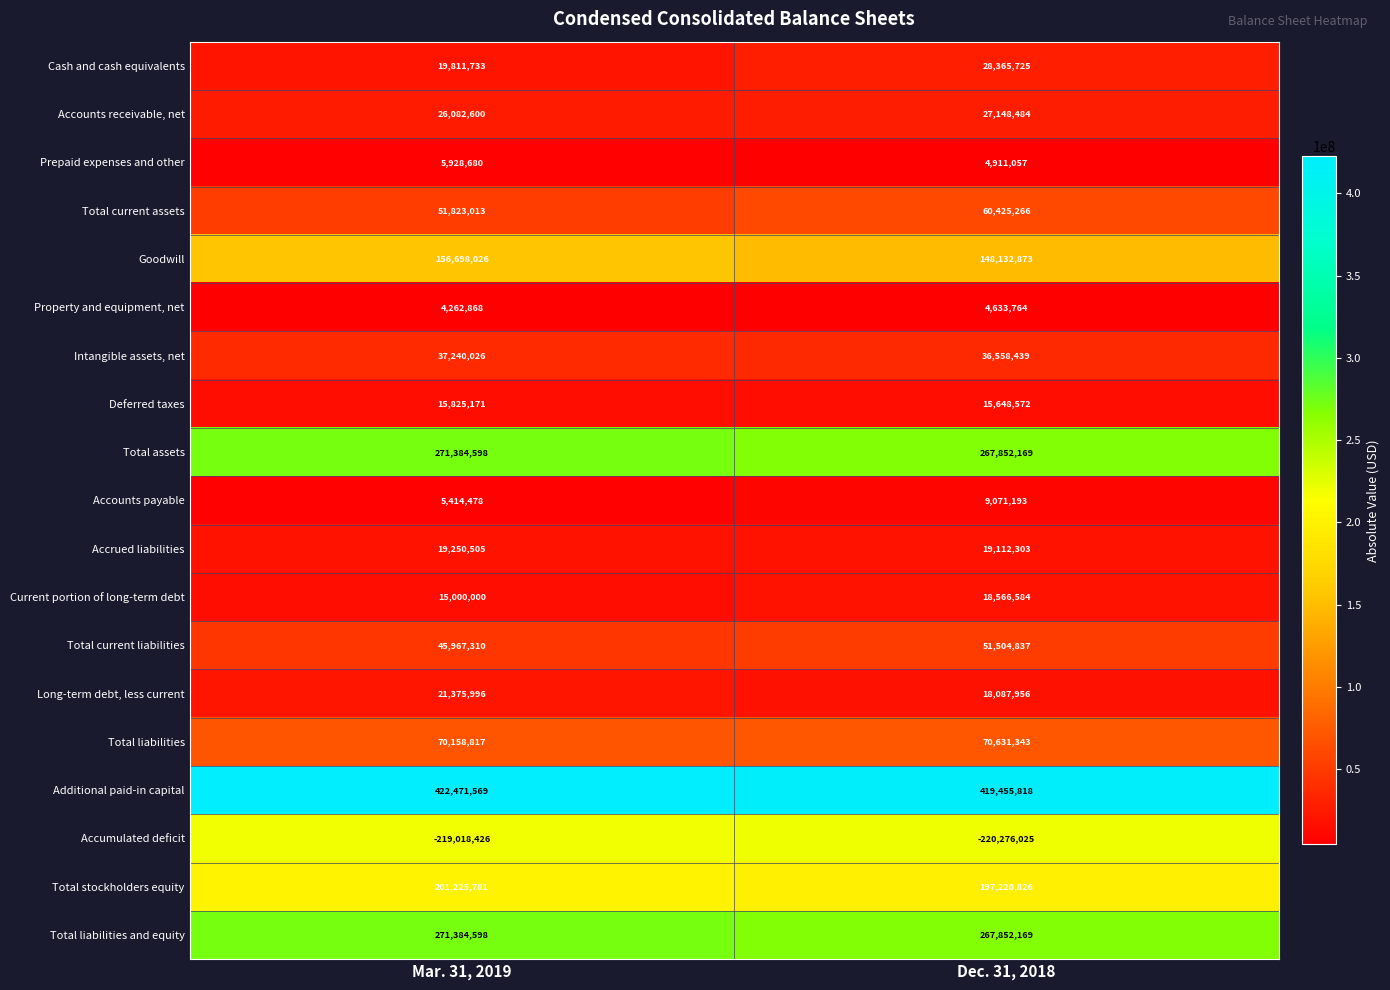

Which series changed the most between Mar. 31, 2019 and Dec. 31, 2018?

Total current assets